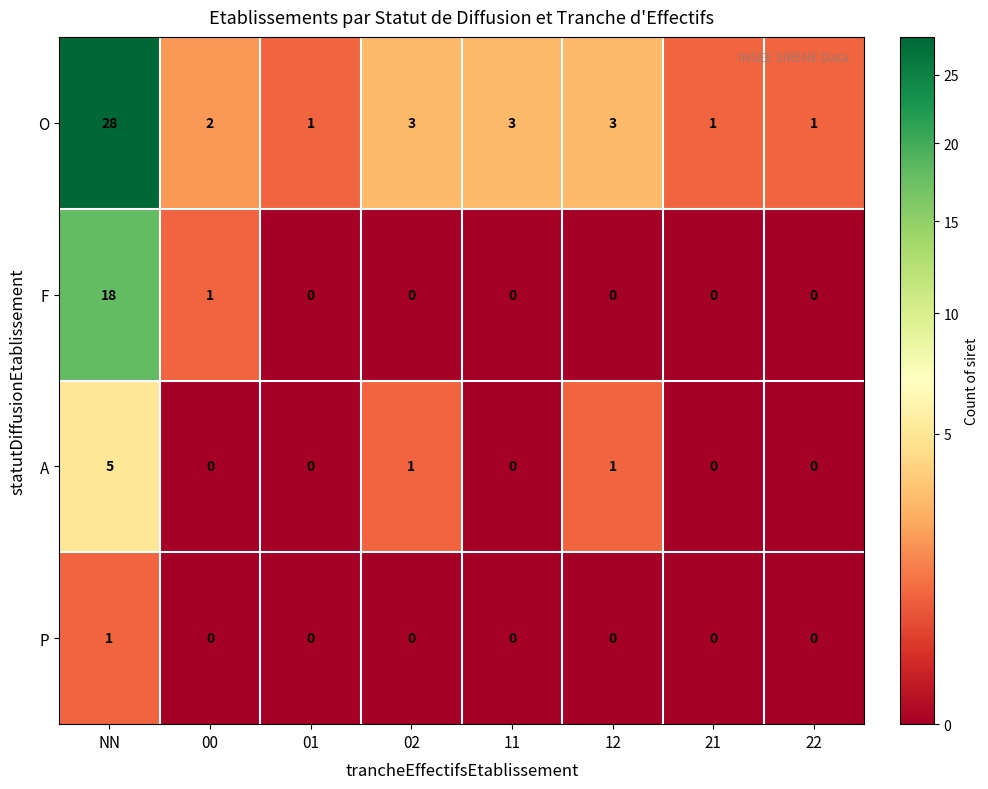

Which series has the largest total across all categories?

O